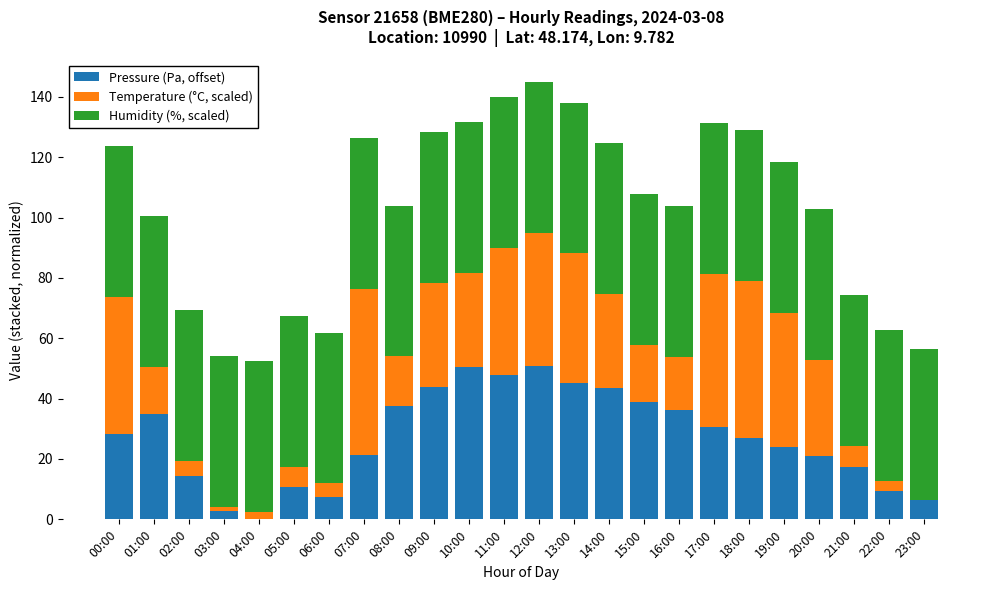

What is the sum of all Pressure (Pa, offset) values?

650.0